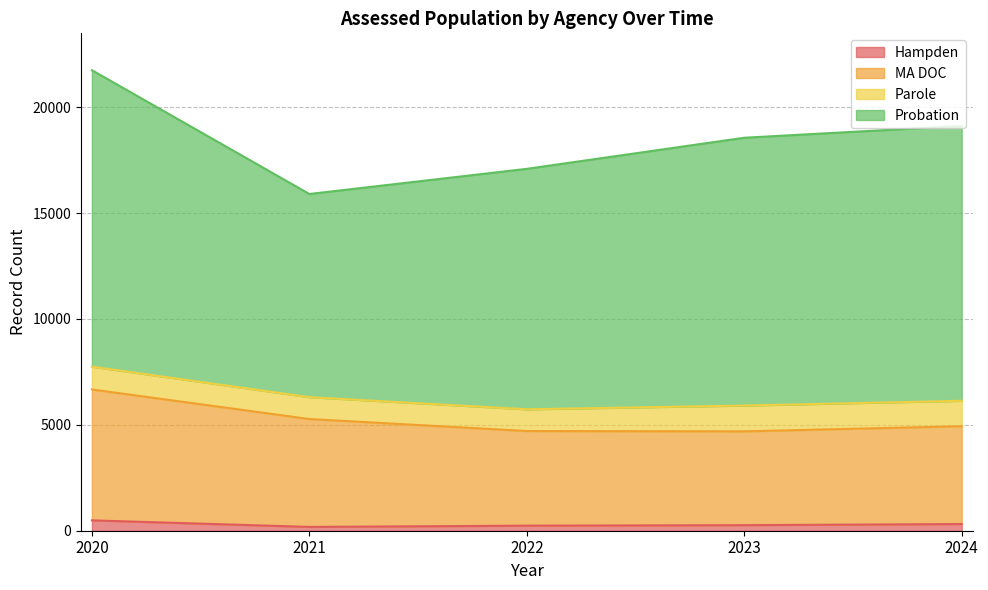

How many values in the MA DOC series exceed 4935?

2